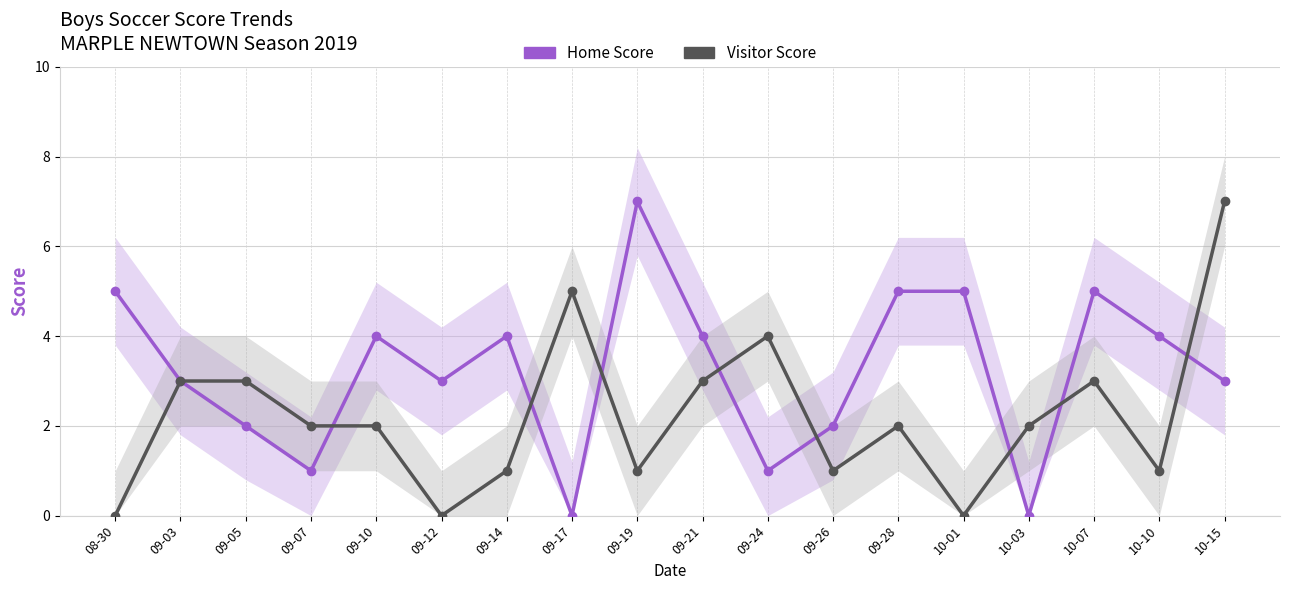

At how many categories does at least one series exceed 1?

18